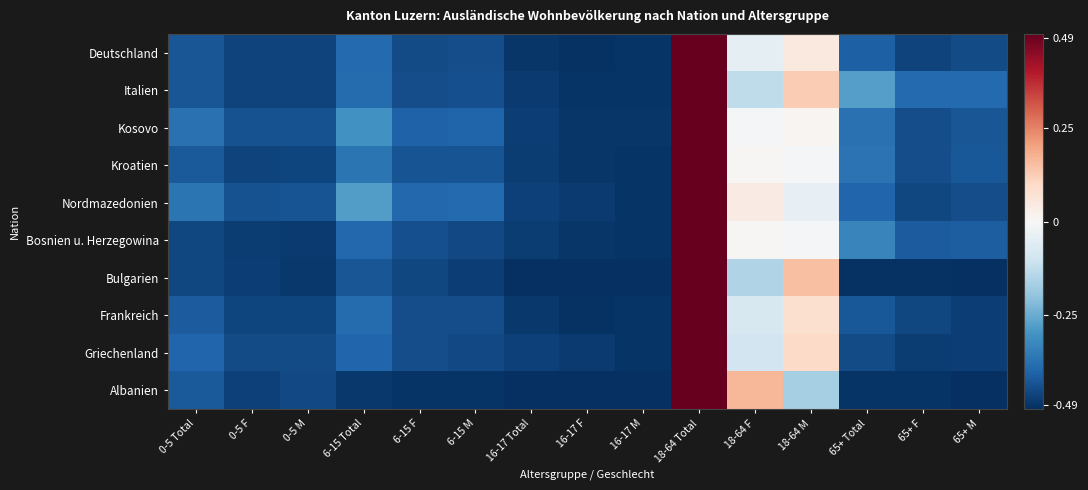

What is the difference between the highest and lowest values at 6-15 F?

0.1